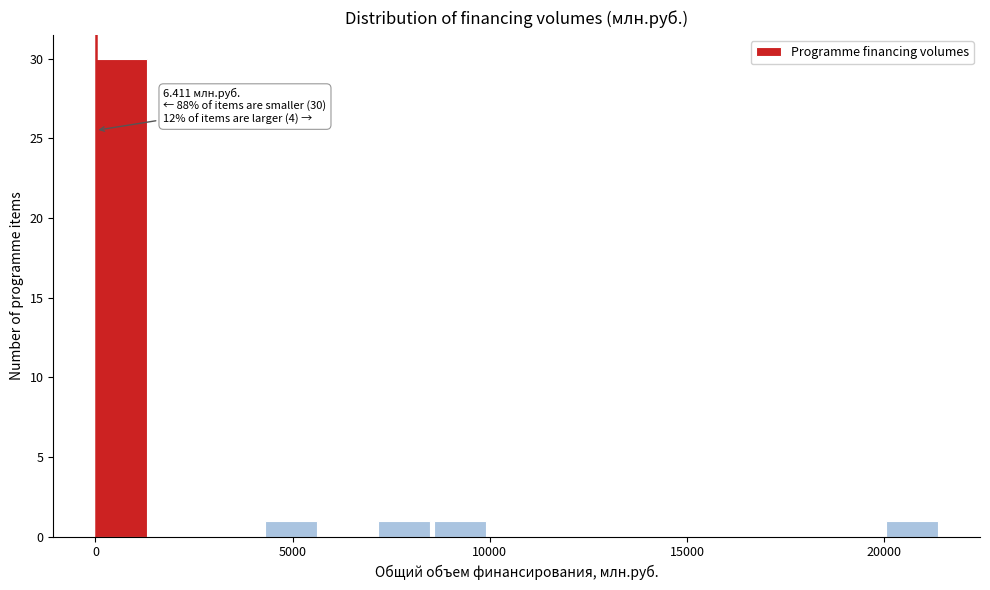

Read against the x-axis, roughly where is the centre of the tallest bar?

500